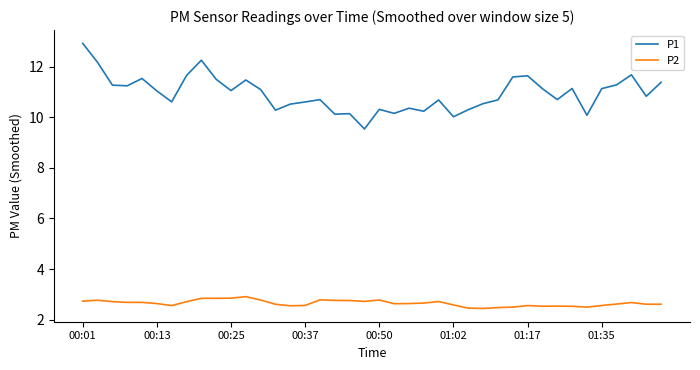

Which series has the largest total across all categories?

P1